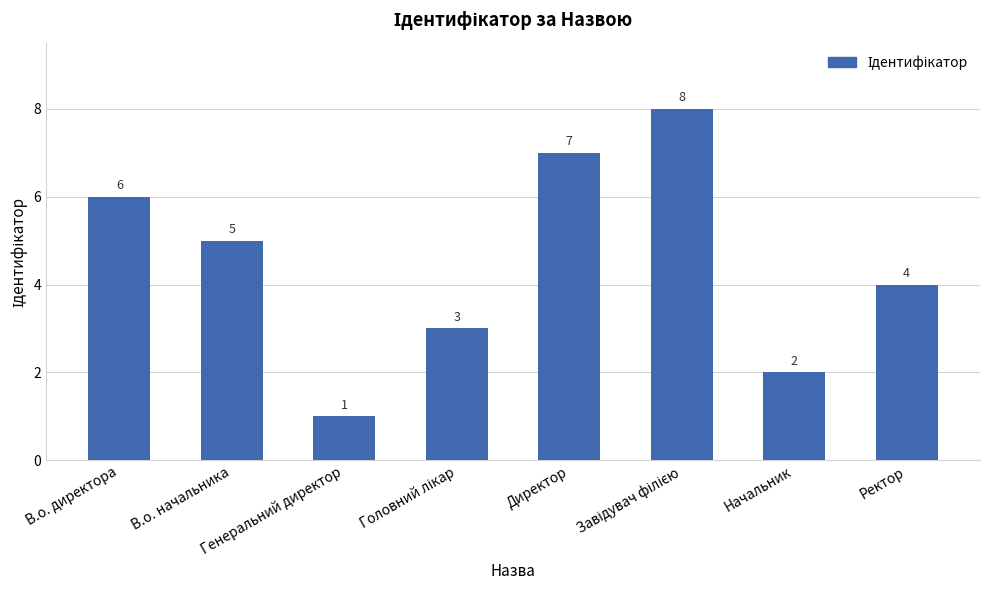

How many distinct data groups are displayed?

1